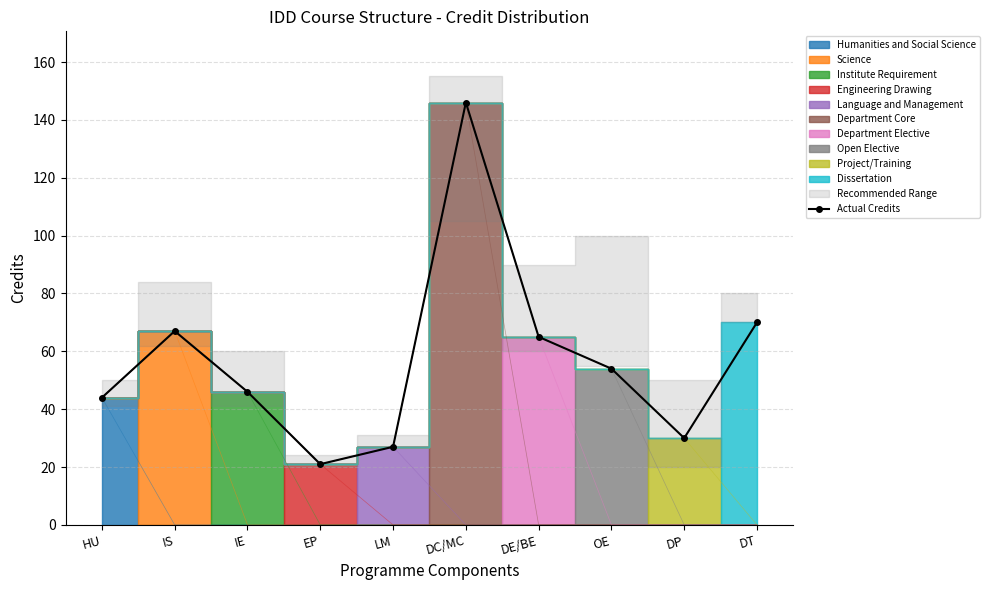

What is the minimum value shown in the chart?

21